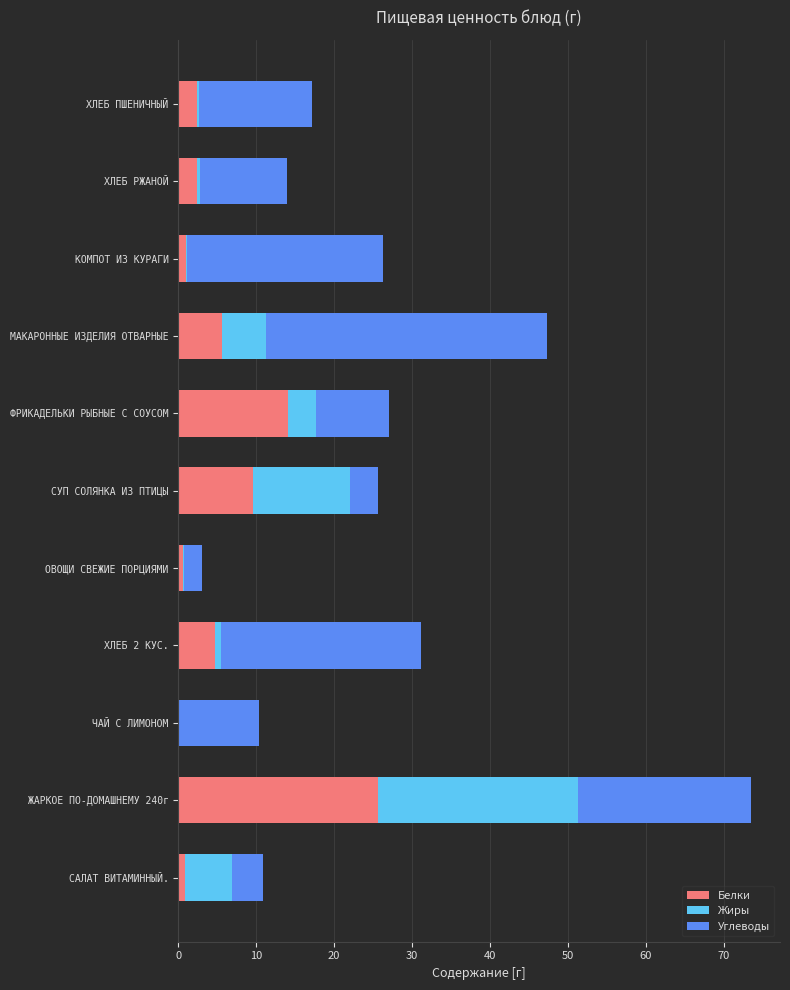

At which category is the sum across all series the highest?

ЖАРКОЕ ПО-ДОМАШНЕМУ 240г